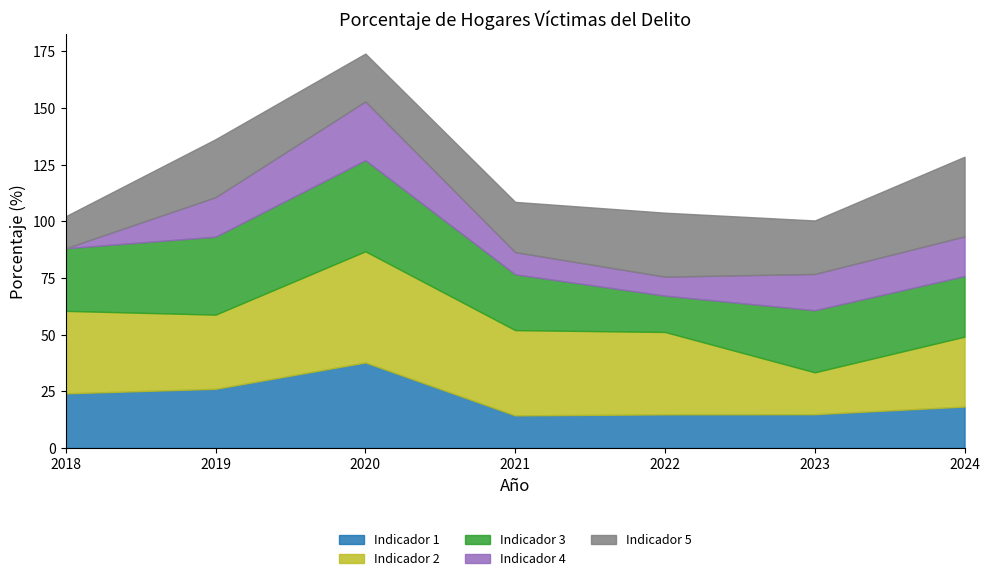

At which category is the sum across all series the highest?

2020